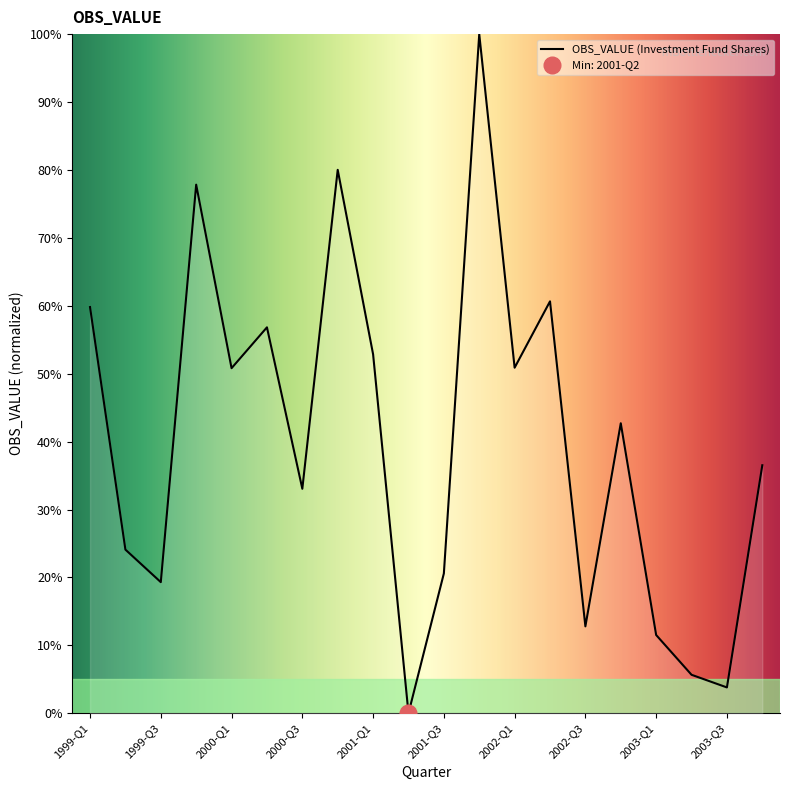

Approximately how many times larger is the value at 2002-Q3 compared to 2002-Q2?

0.2